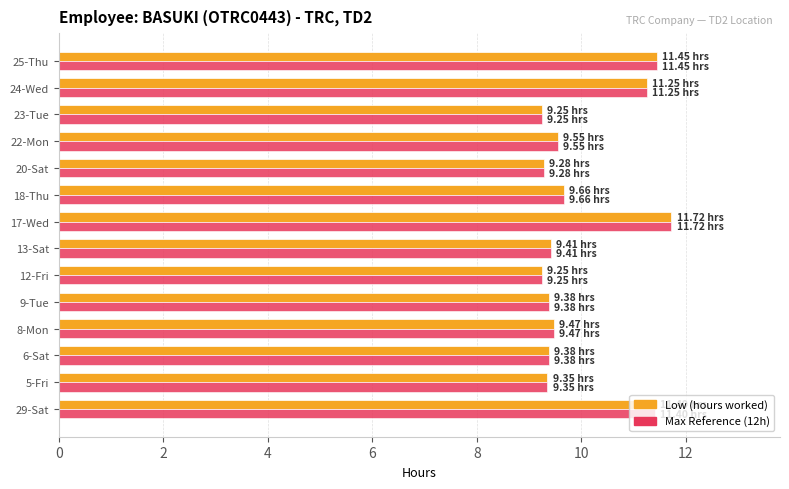

What is the total value across all series at 8-Mon?

18.9